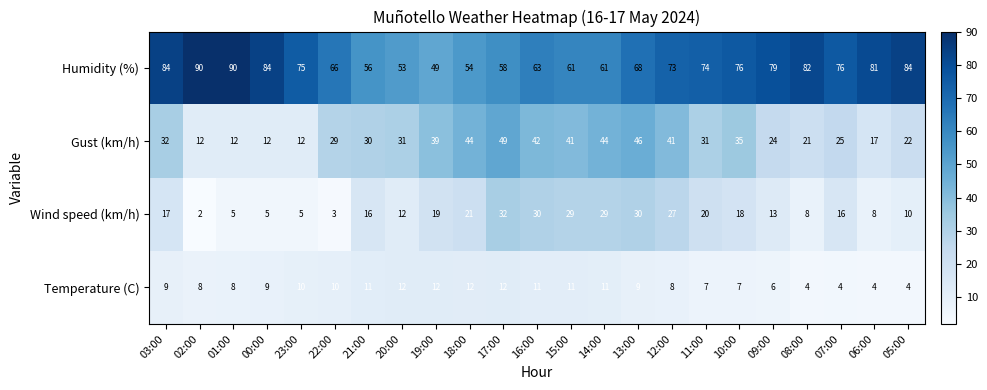

The value of Humidity (%) at 05:00 is 84. True or false?

True